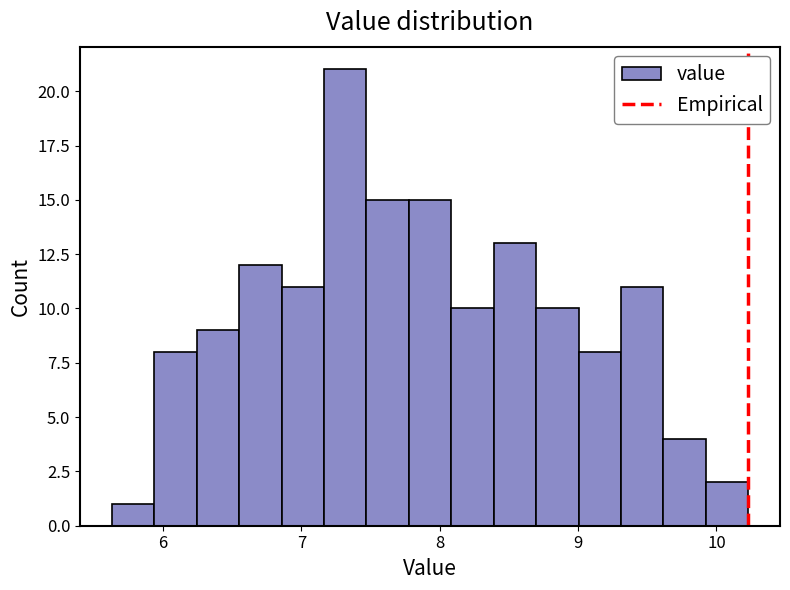

Around what value on the x-axis is the tallest bar? Give the approximate position of its centre, as read against the axis.

7.3